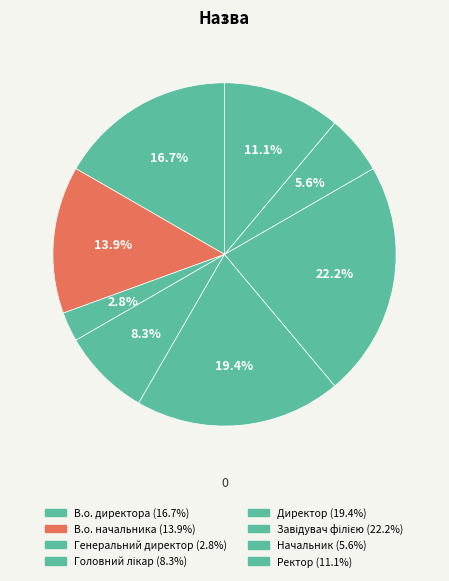

Which slice is the smallest?

Генеральний директор